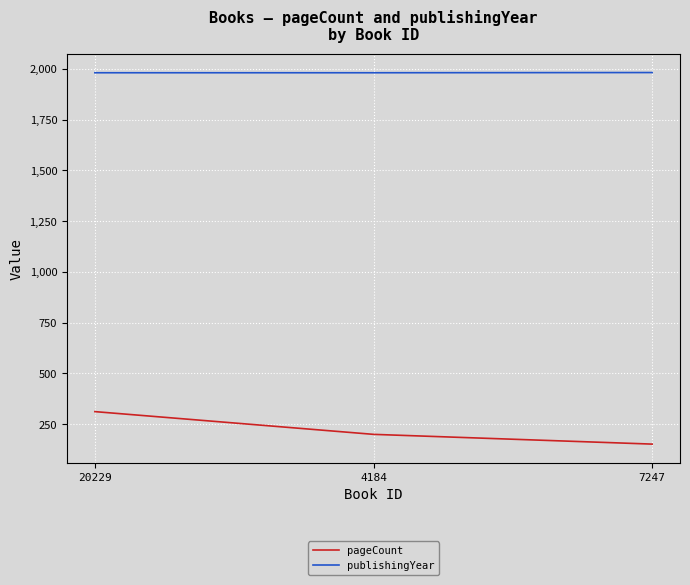

List the series in order of their overall mean, lowest first.

pageCount, publishingYear